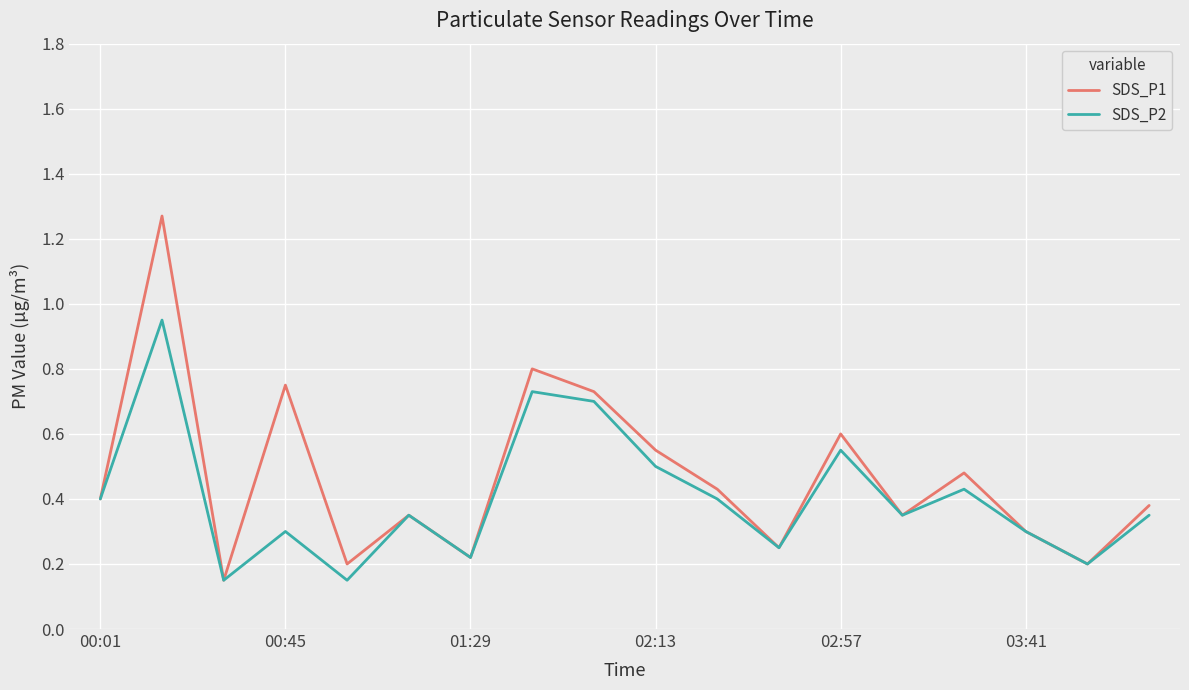

Count the number of categories in the chart.

18